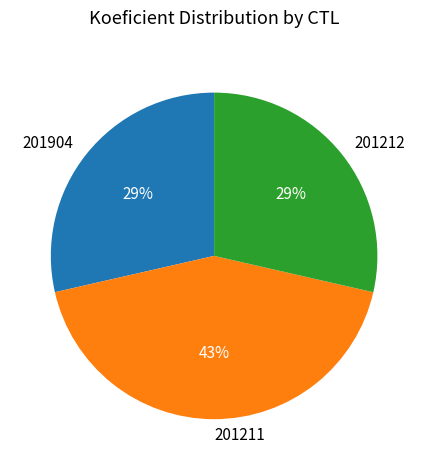

True or false: 201212 accounts for 29% of the total.

True